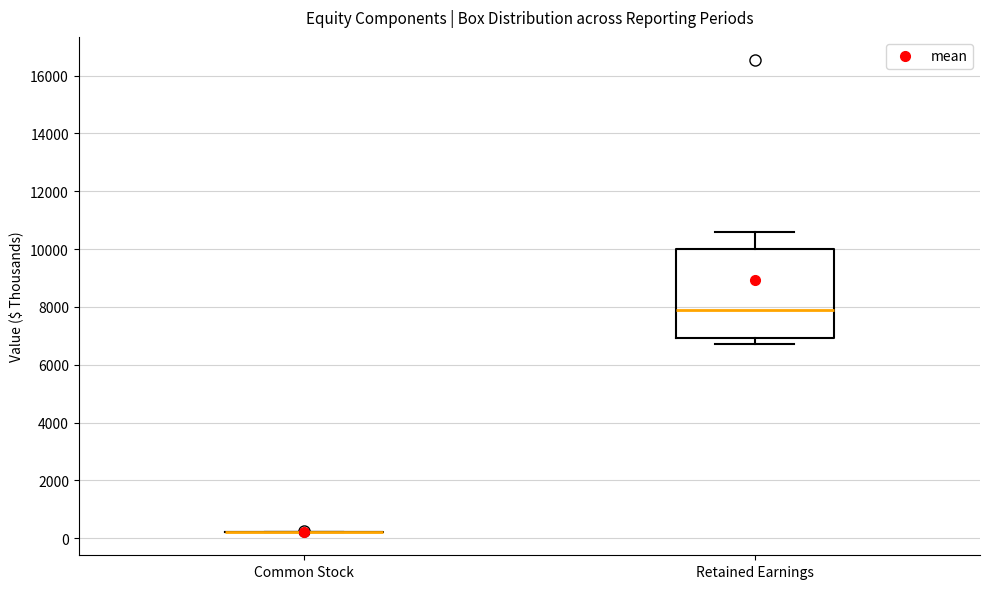

Reading left to right, transcribe this box plot: for each box, give where its median line is, the range the box spans, and where its two whiskers end, as read against the y-axis. The values are not printed on the chart, so give them approximately, as read against the axis.

Common Stock: box collapsed to a line at 200, whiskers 200 to 200
Retained Earnings: median 7800, box 7000 to 10000, whiskers 6800 to 10600